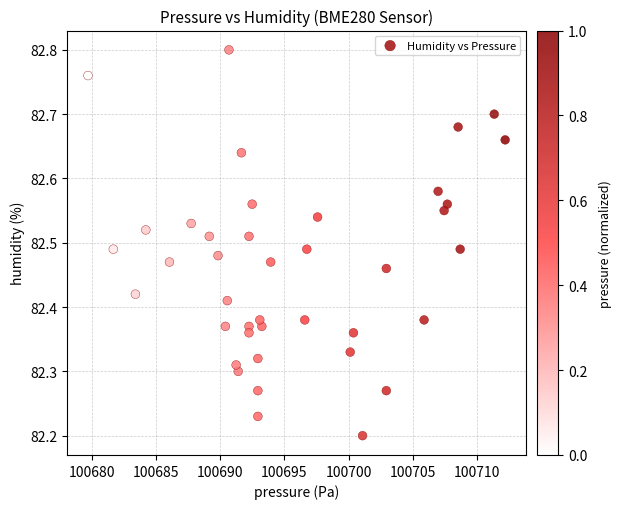

What is the range of Y values (max minus min)?

0.6